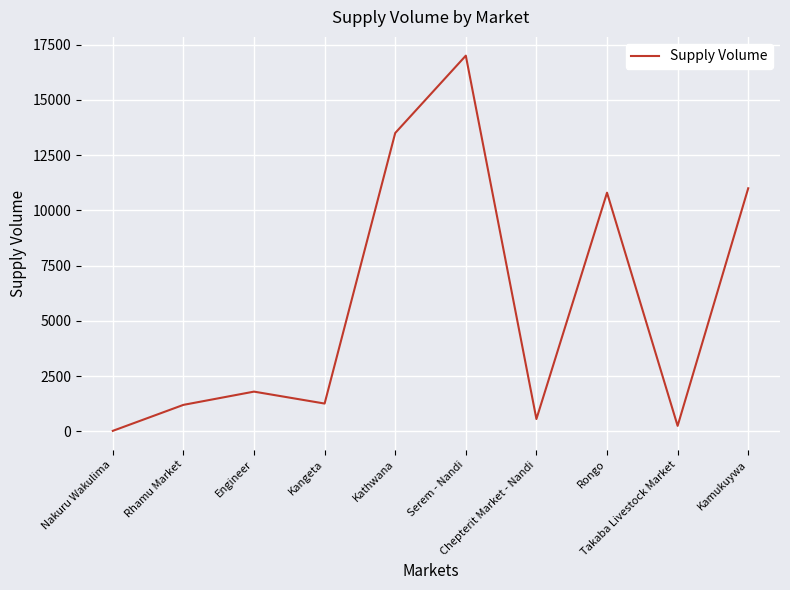

What is the difference between the maximum and minimum values?

16975